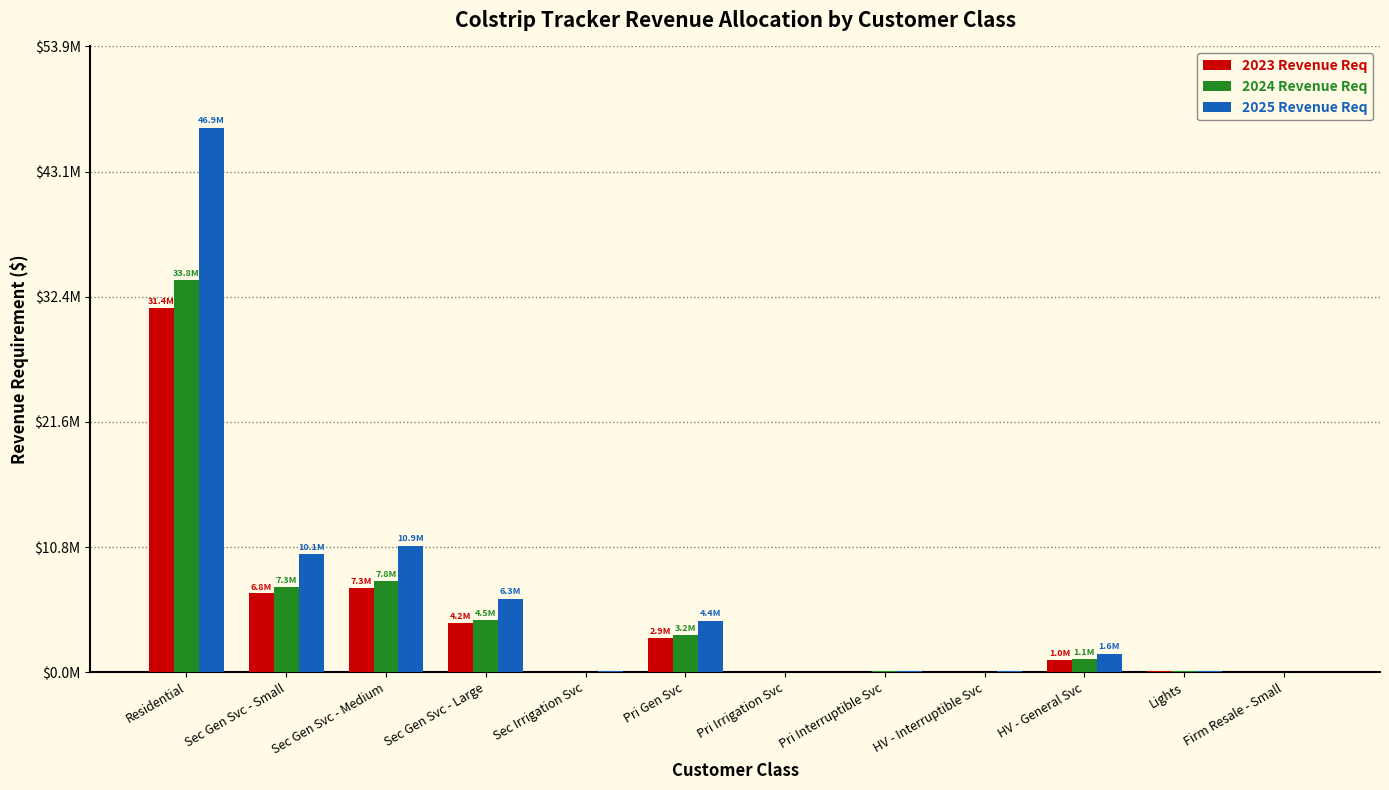

What is the total value across all series at Sec Irrigation Svc?

139693.2